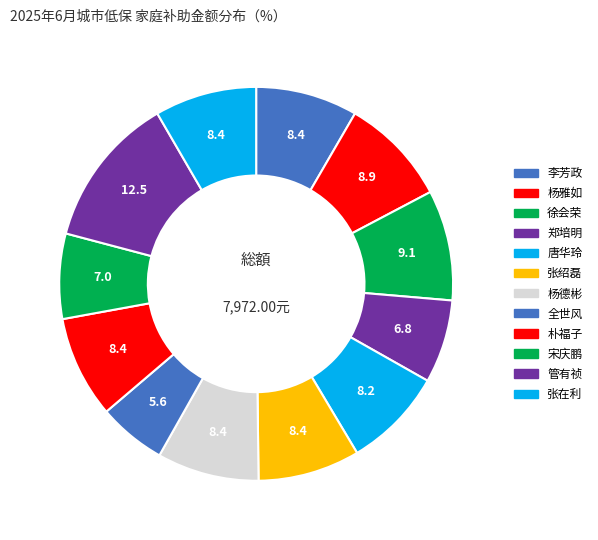

How many segments does this pie chart have?

12